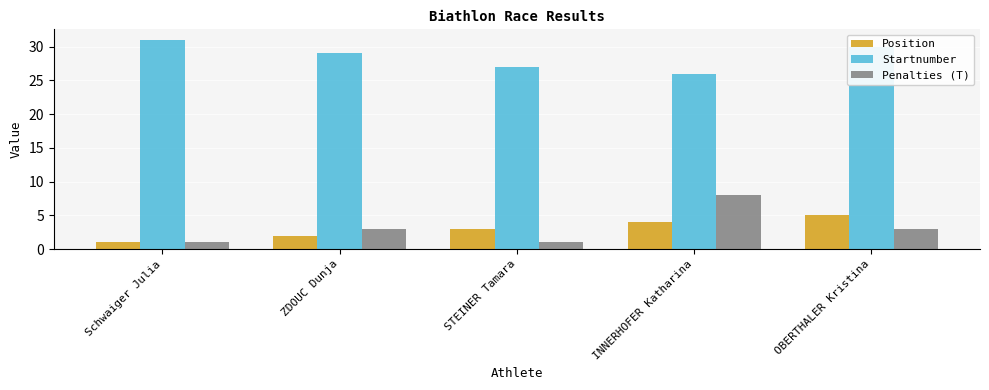

Read the Startnumber value at STEINER Tamara.

27